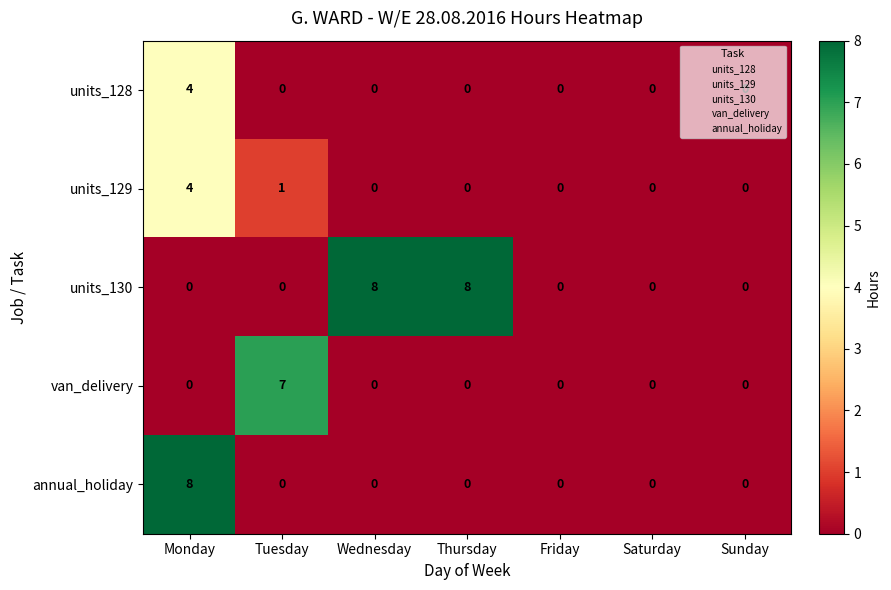

Which series has the largest total across all categories?

units_130